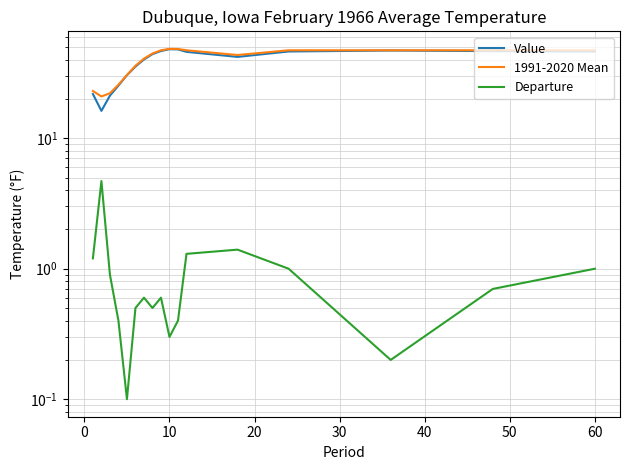

How many lines are shown in the chart?

3